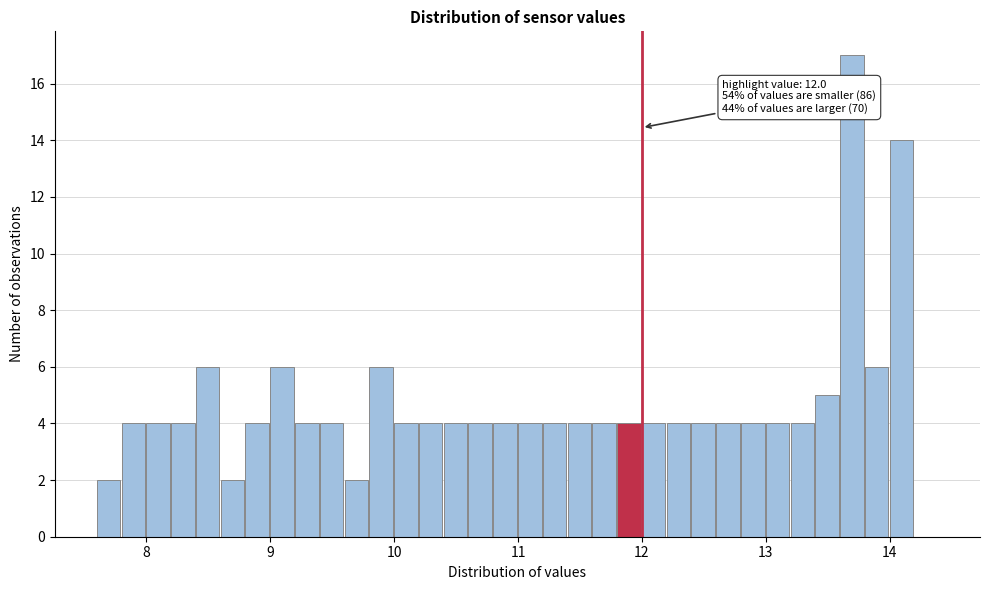

Around what value on the x-axis is the tallest bar? Give the approximate position of its centre, as read against the axis.

13.7